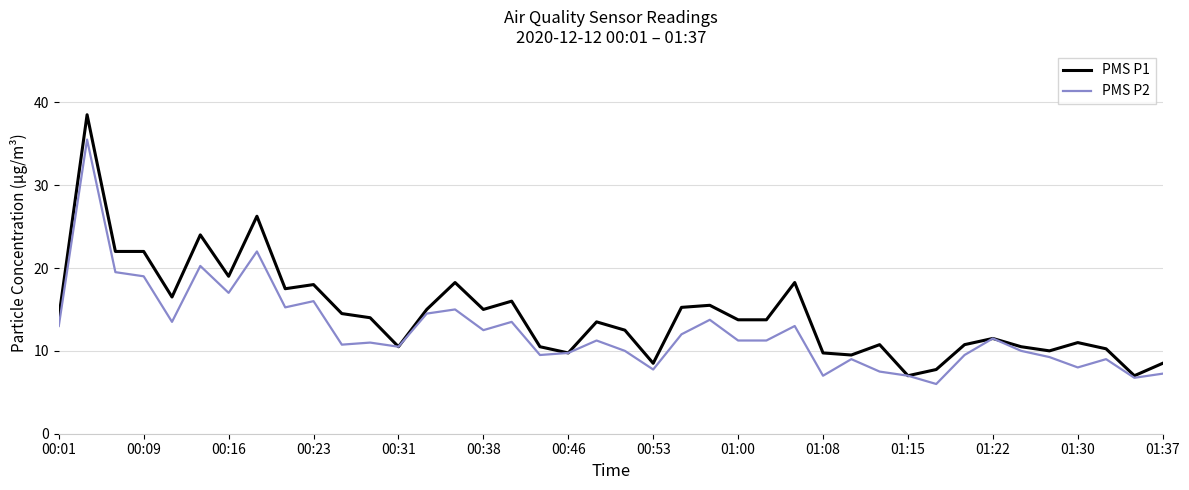

Which series has the largest range (max minus min)?

PMS P1